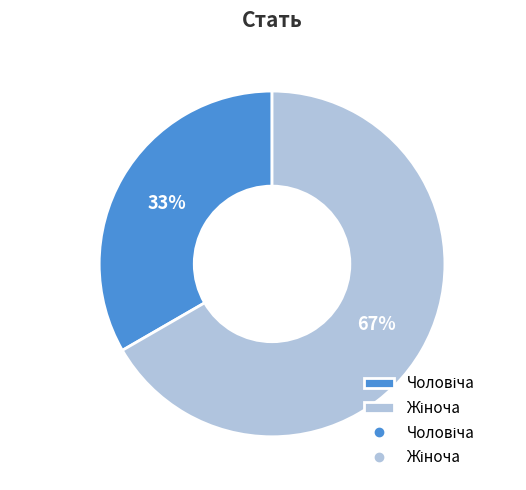

Does any single category account for the majority?

Yes